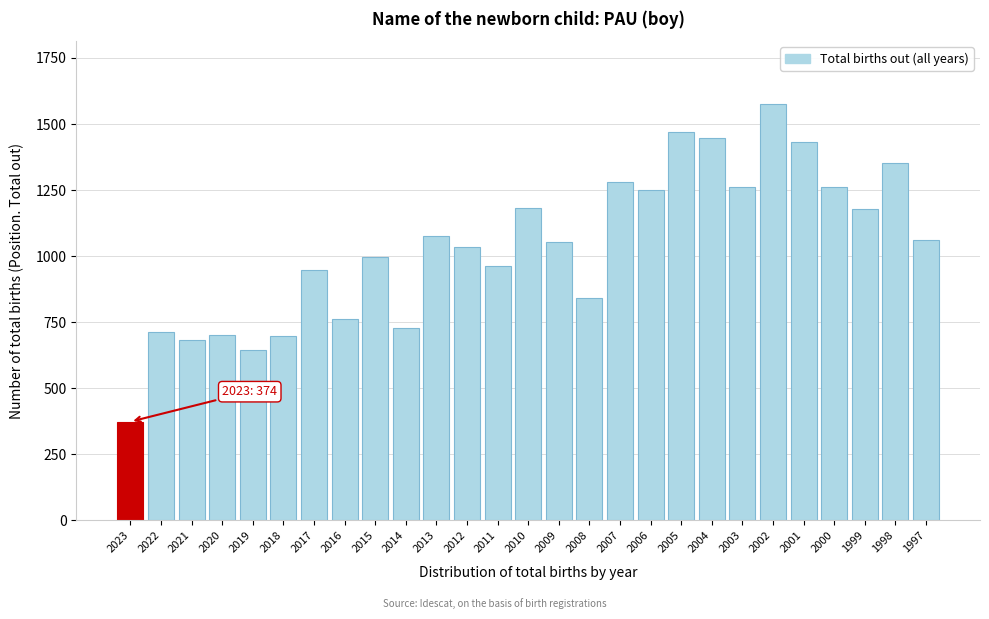

What is the sum of the values at 2010 and 2019?

1826